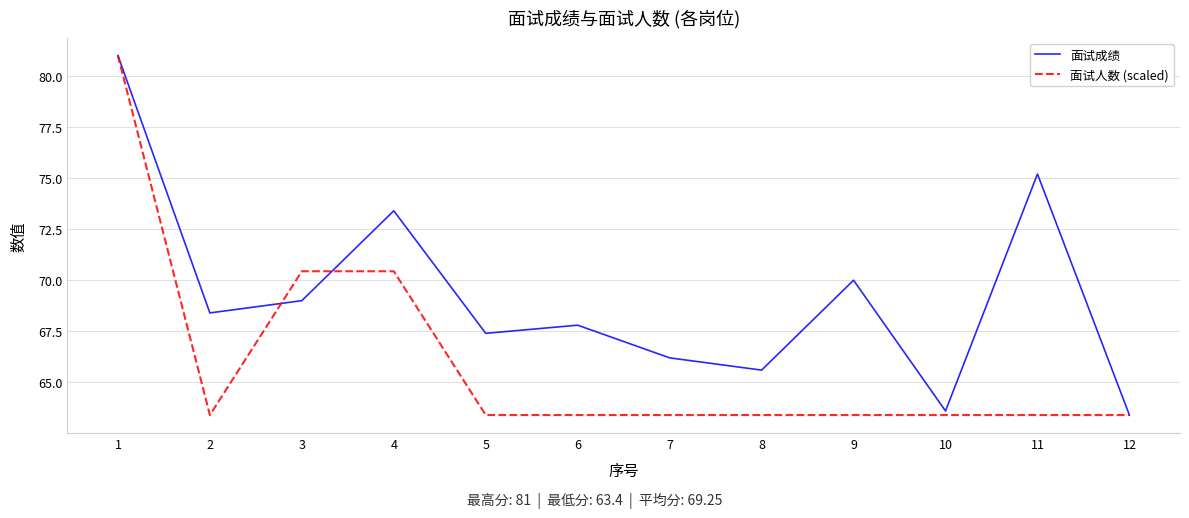

List the series in order of their overall mean, highest first.

面试成绩, 面试人数 (scaled)